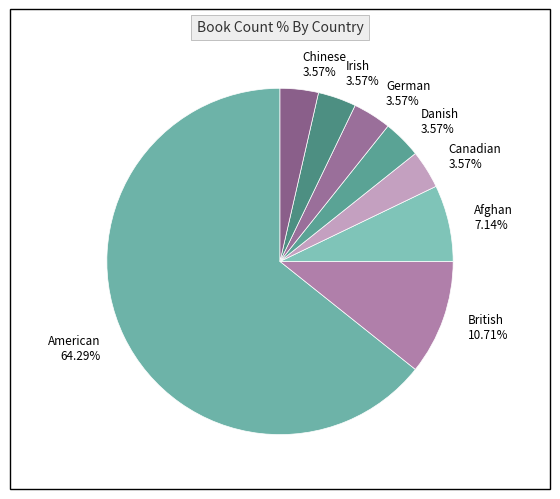

How many slices are in this pie chart?

8